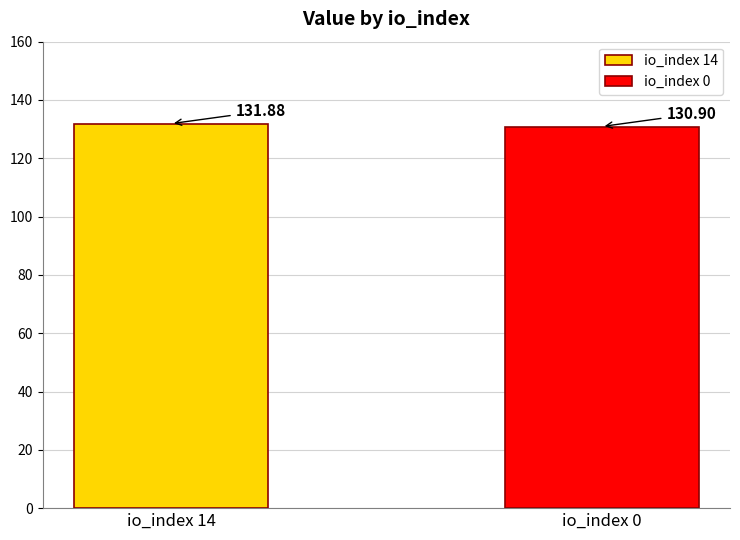

Rank the series by their average value, from highest to lowest.

io_index 14, io_index 0